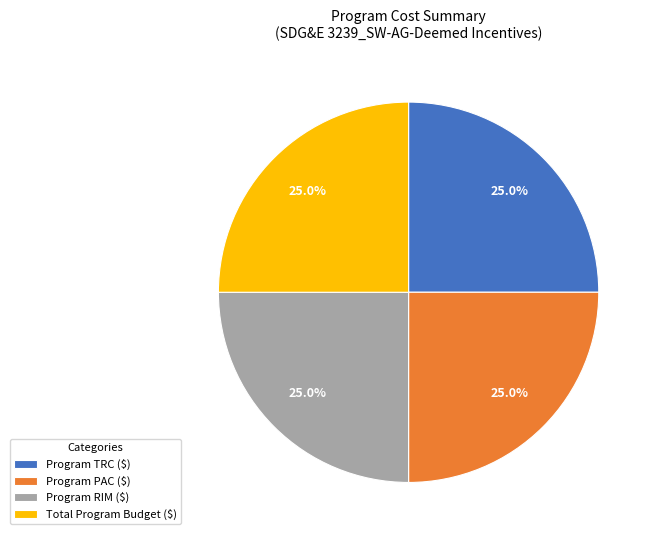

Is it true that Program PAC ($) is 1% of the pie?

False